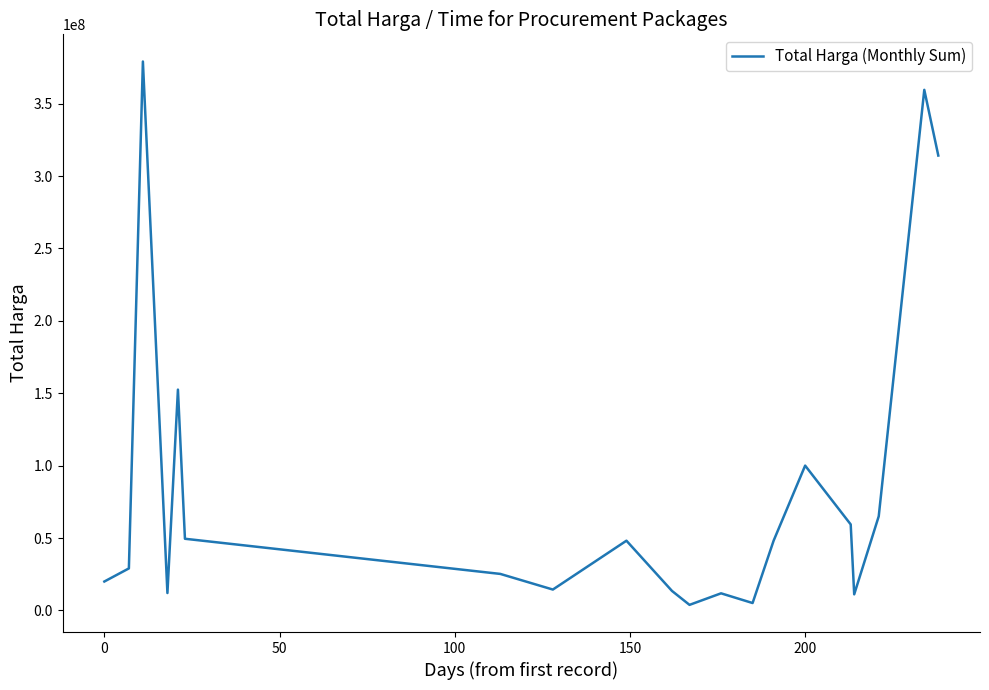

How many lines are shown in the chart?

1